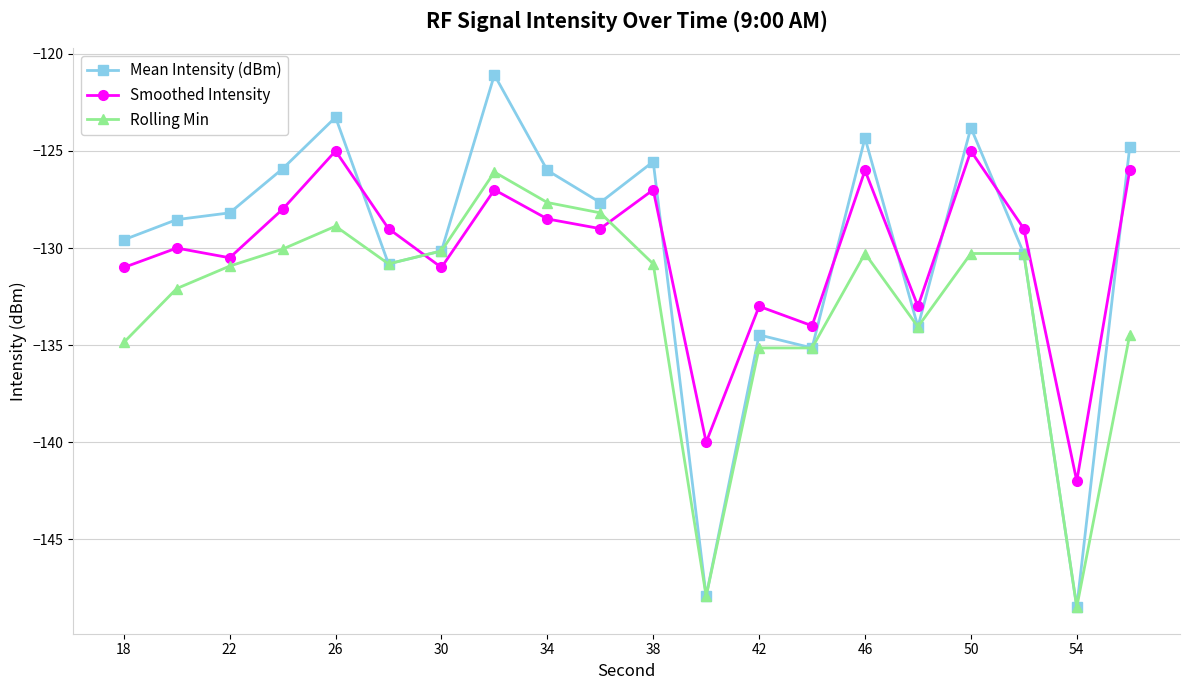

True or false: Mean Intensity (dBm) and Smoothed Intensity intersect in this chart.

True